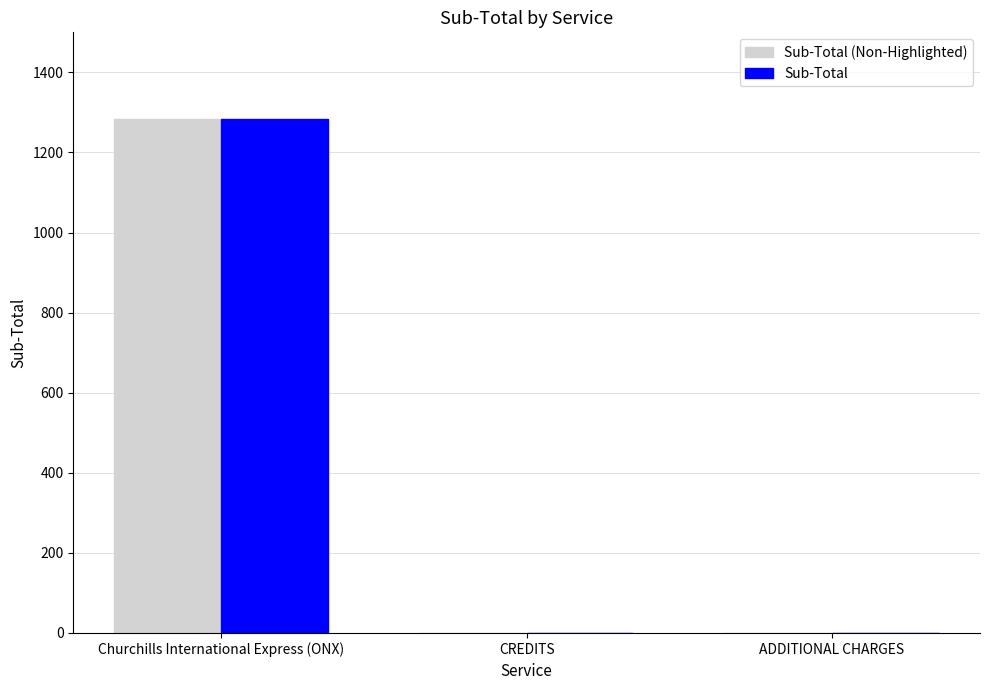

The Sub-Total series shows 587.0 at ADDITIONAL CHARGES. True or false?

False